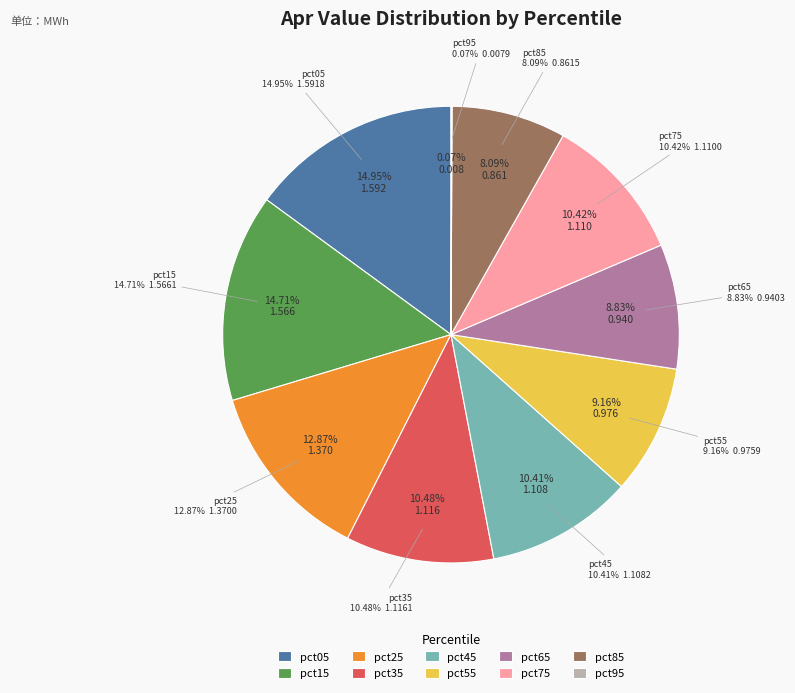

True or false: pct65 accounts for 19% of the total.

False